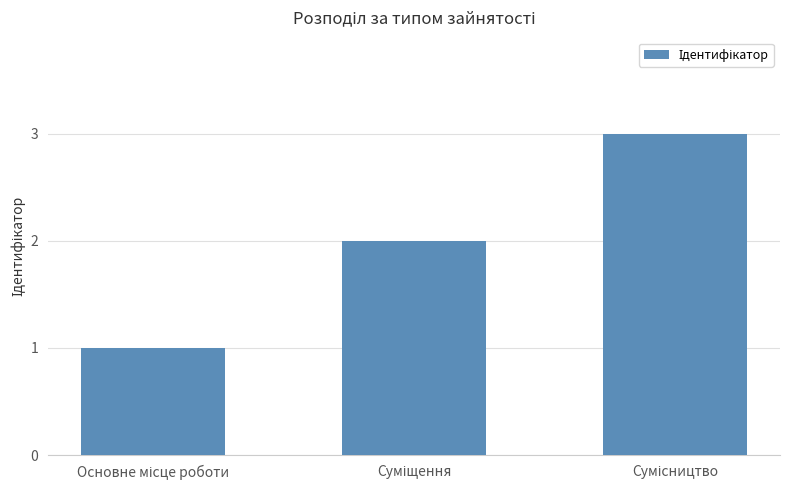

What is the sum of all values?

6